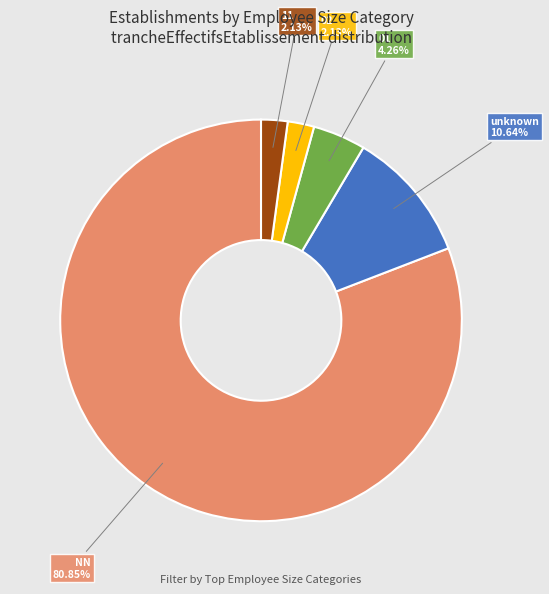

Is there a majority slice in this chart?

Yes